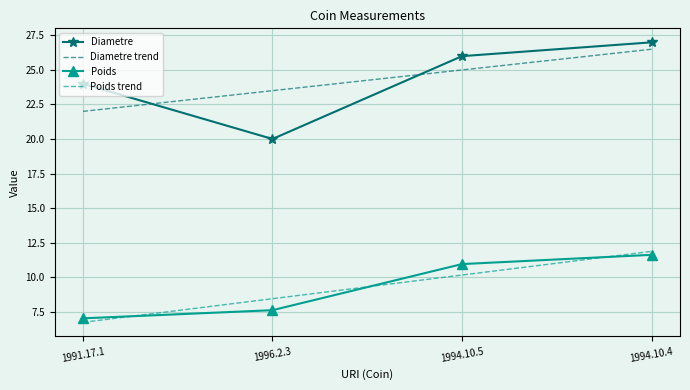

Where is Diametre trend nearest to the value 24?

1996.2.3